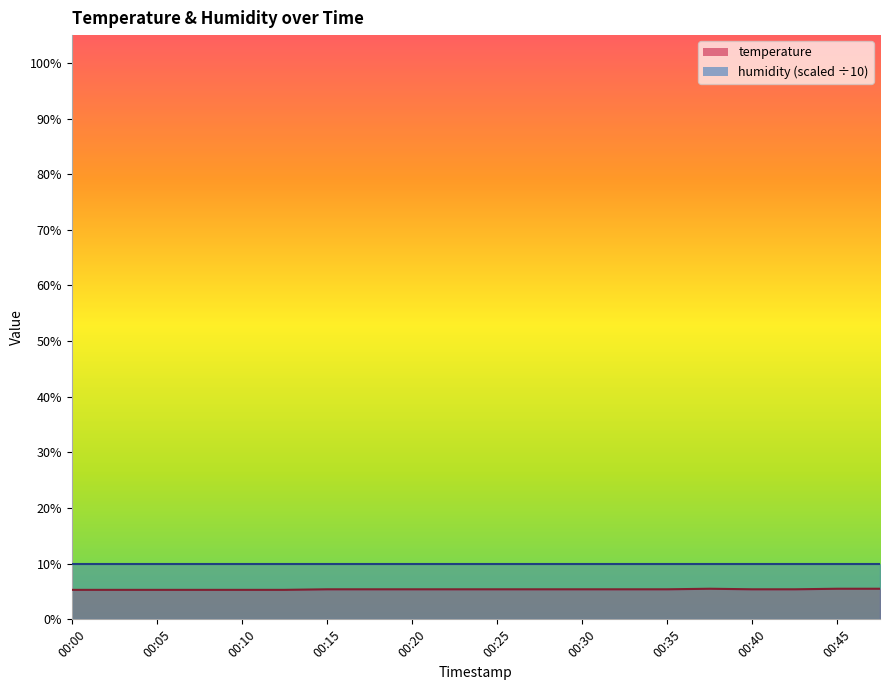

Which category has the highest value across all series?

00:38